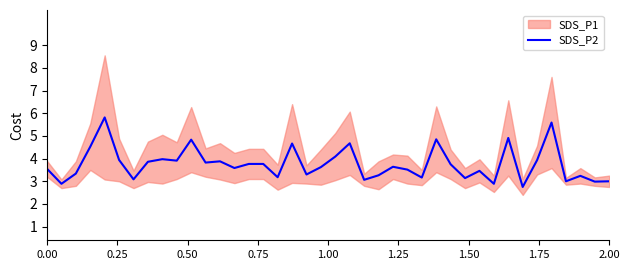

Is it true that the value at 22 is 3.1?

True